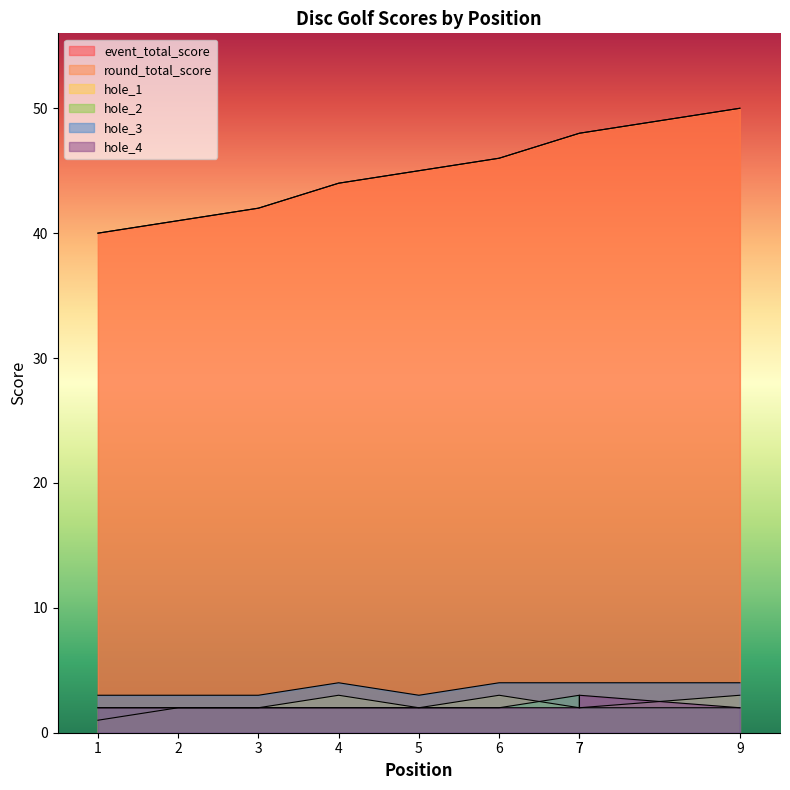

What is the difference between the hole_2 values at 7 and 2?

1